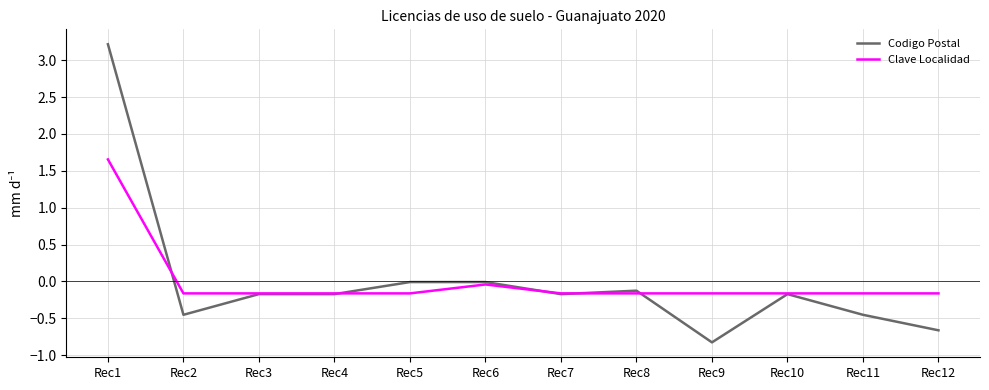

Which series has the widest spread of values?

Codigo Postal